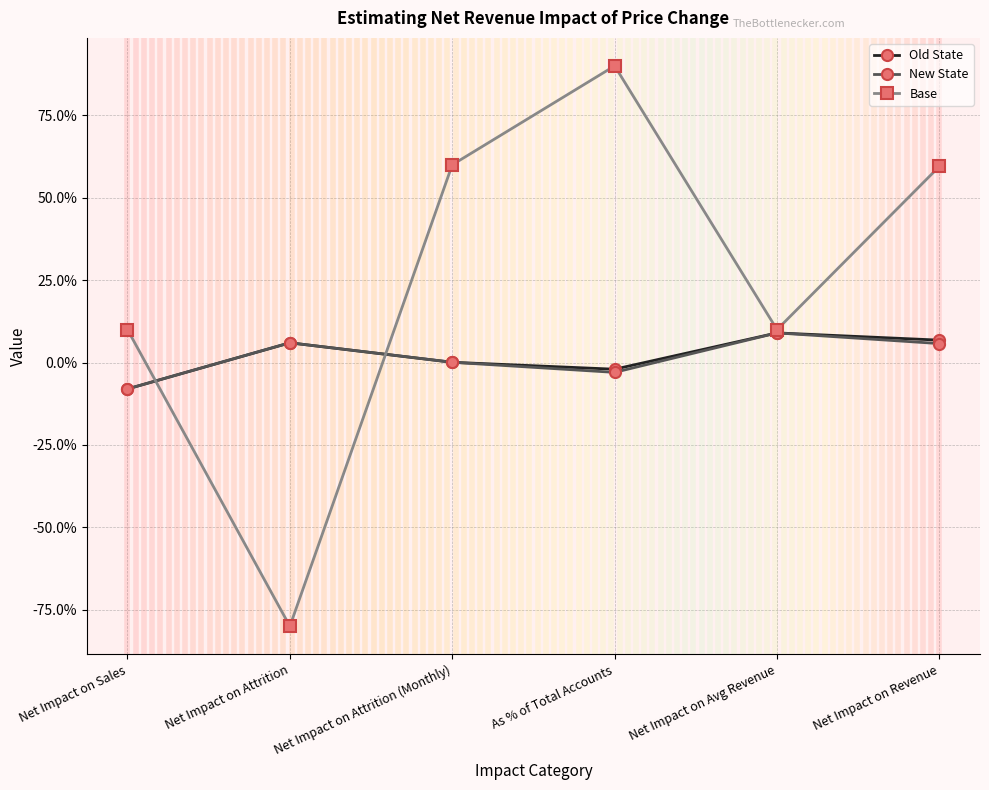

Is this an area chart (filled region under the line)?

No